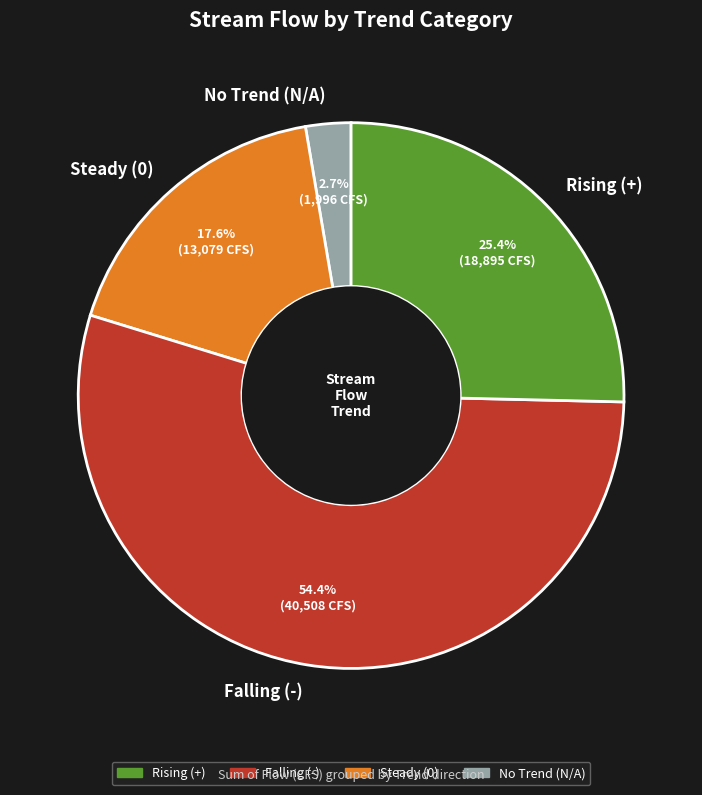

Rank the categories by value from lowest to highest.

No Trend (N/A), Steady (0), Rising (+), Falling (-)